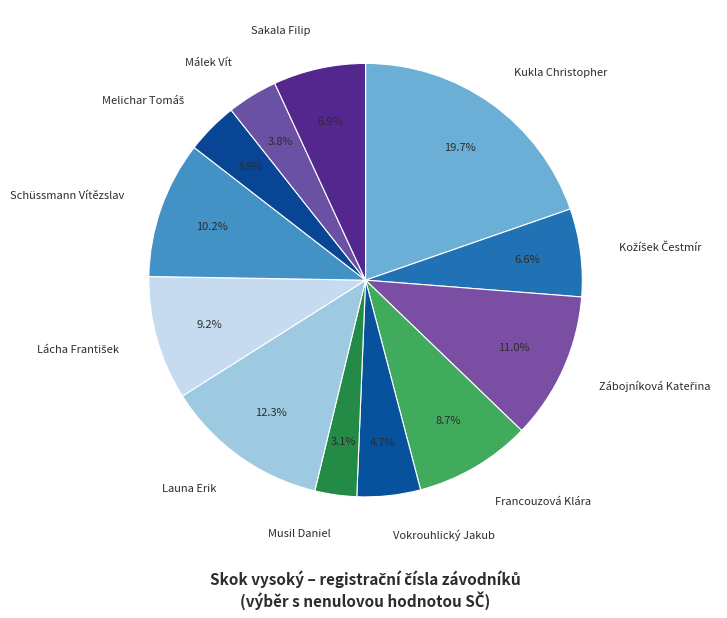

Which slice is the largest?

Kukla Christopher